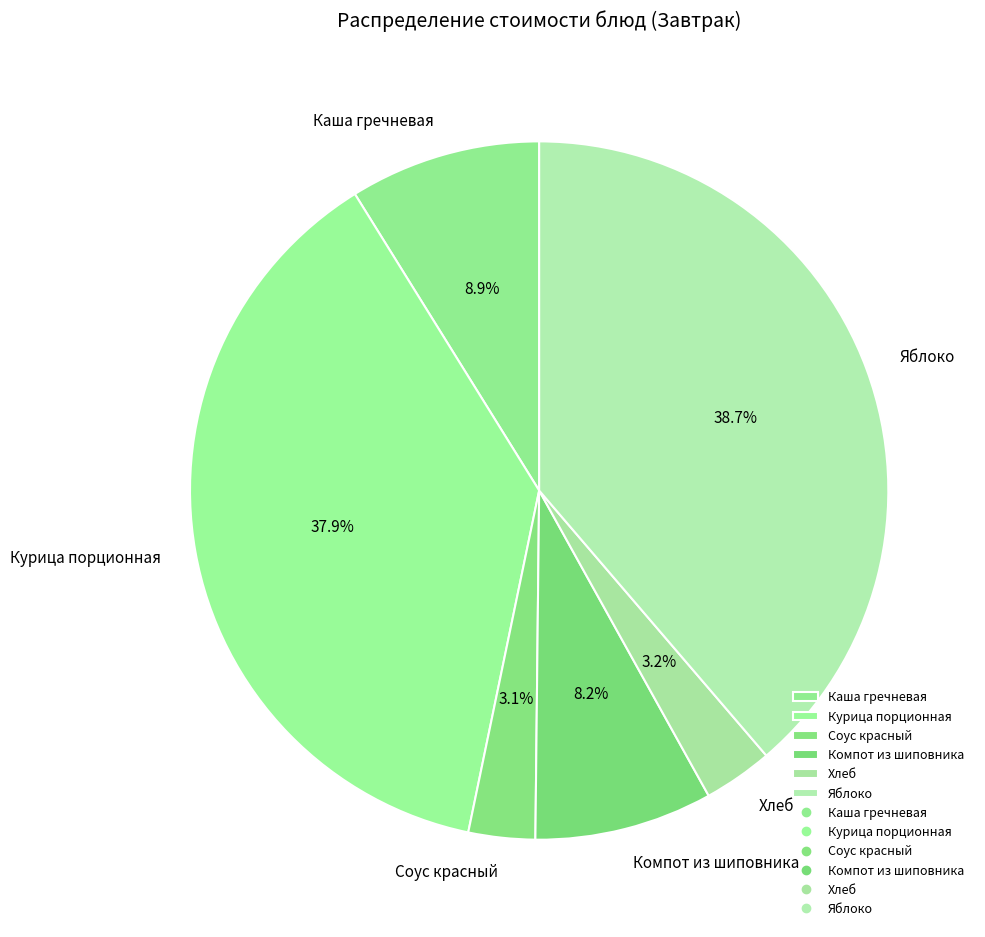

Combined, what portion of the pie is Каша гречневая and Компот из шиповника?

17.1%